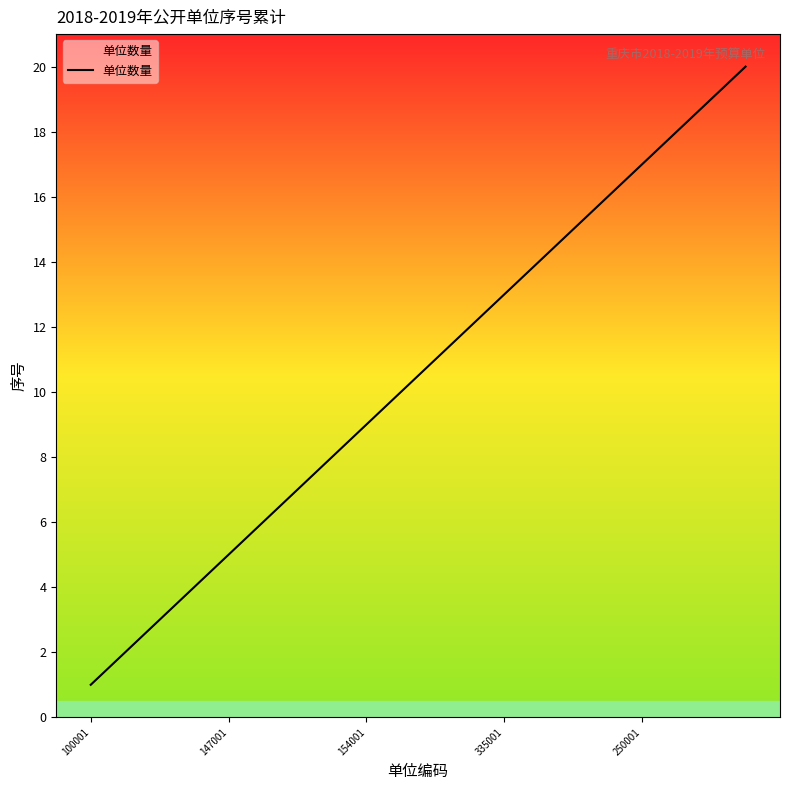

What is the difference between the maximum and minimum values?

19